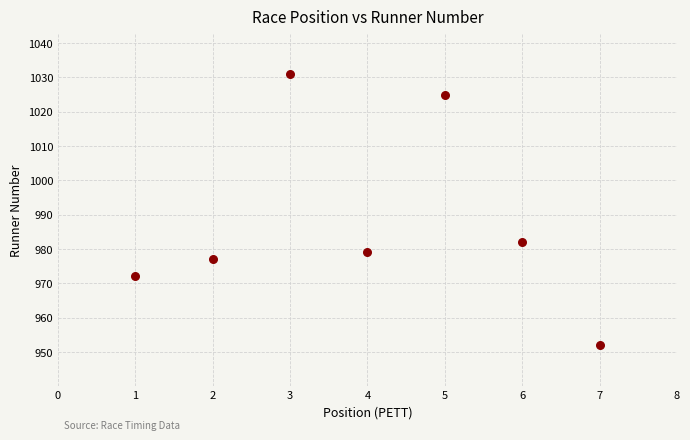

What Y value in the scatter plot is closest to 991?

982